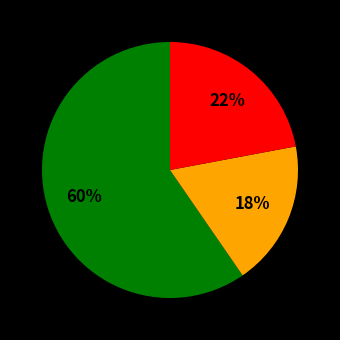

To the nearest percent, what is the average slice percentage?

33%